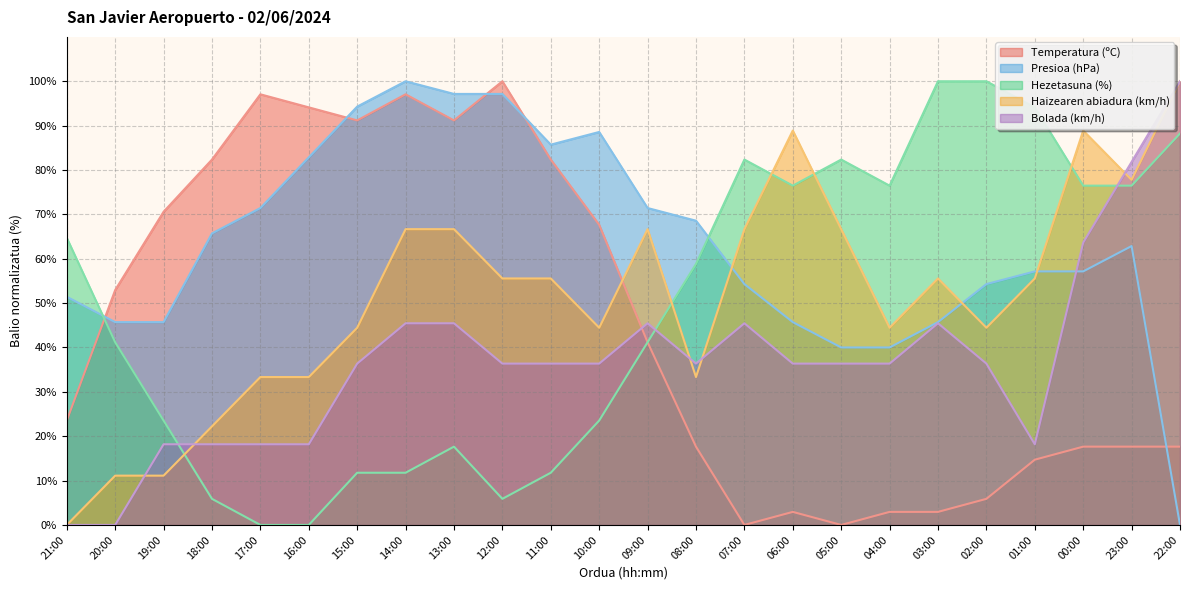

At which category is the sum across all series the highest?

14:00